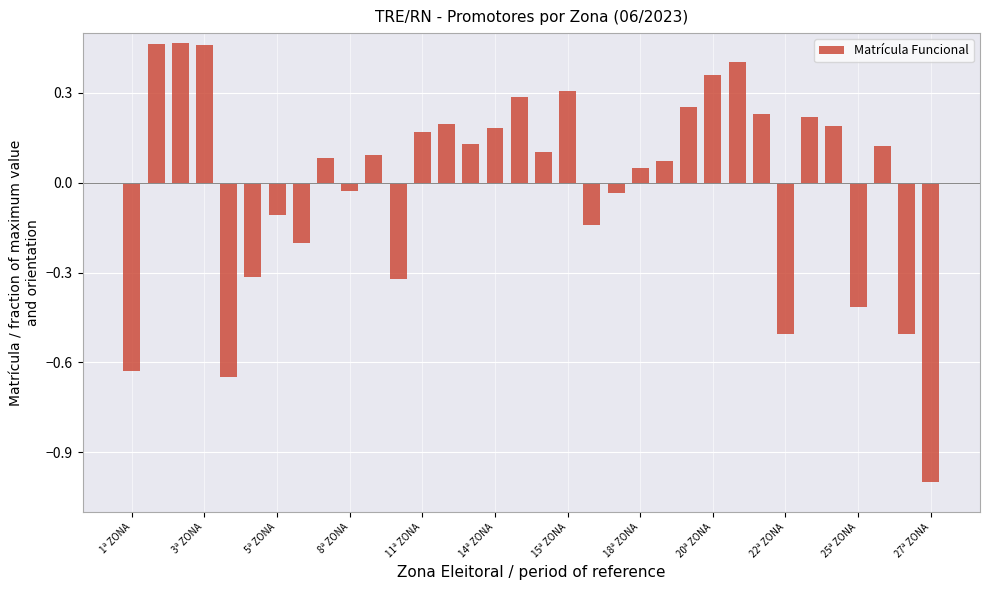

What is the difference between the maximum and second lowest values?

1.1